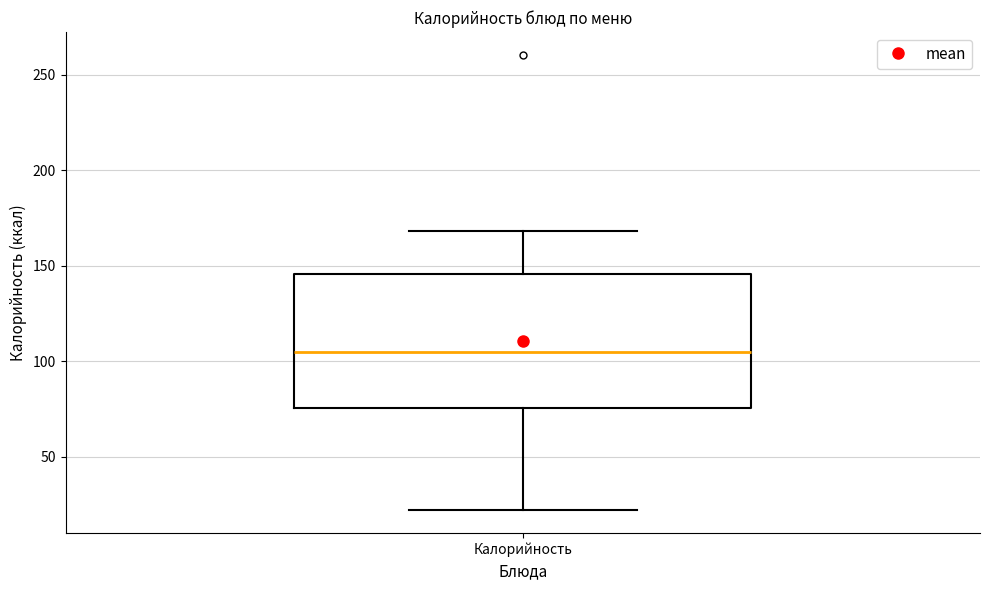

Where does the lower whisker of the box for Калорийность end on the y-axis? The values are not printed on the chart, so give them approximately, as read against the axis.

20